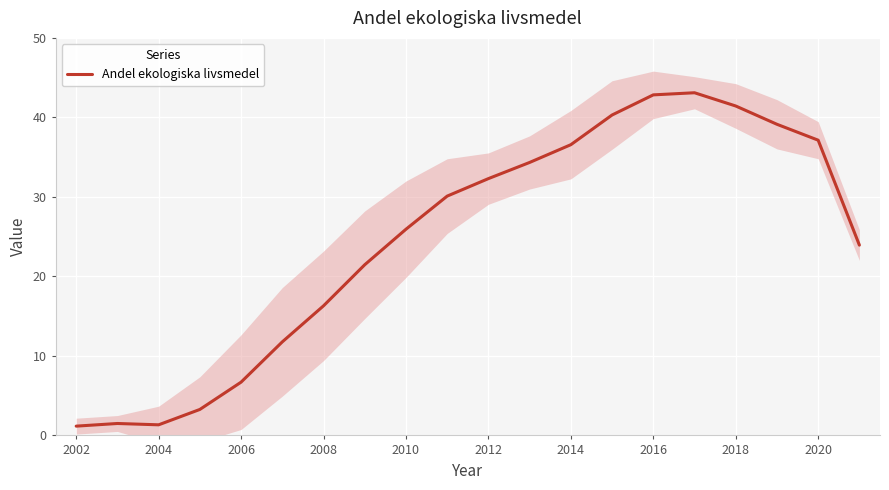

True or false: Andel ekologiska livsmedel has a value of 36.6 at 2014.

True